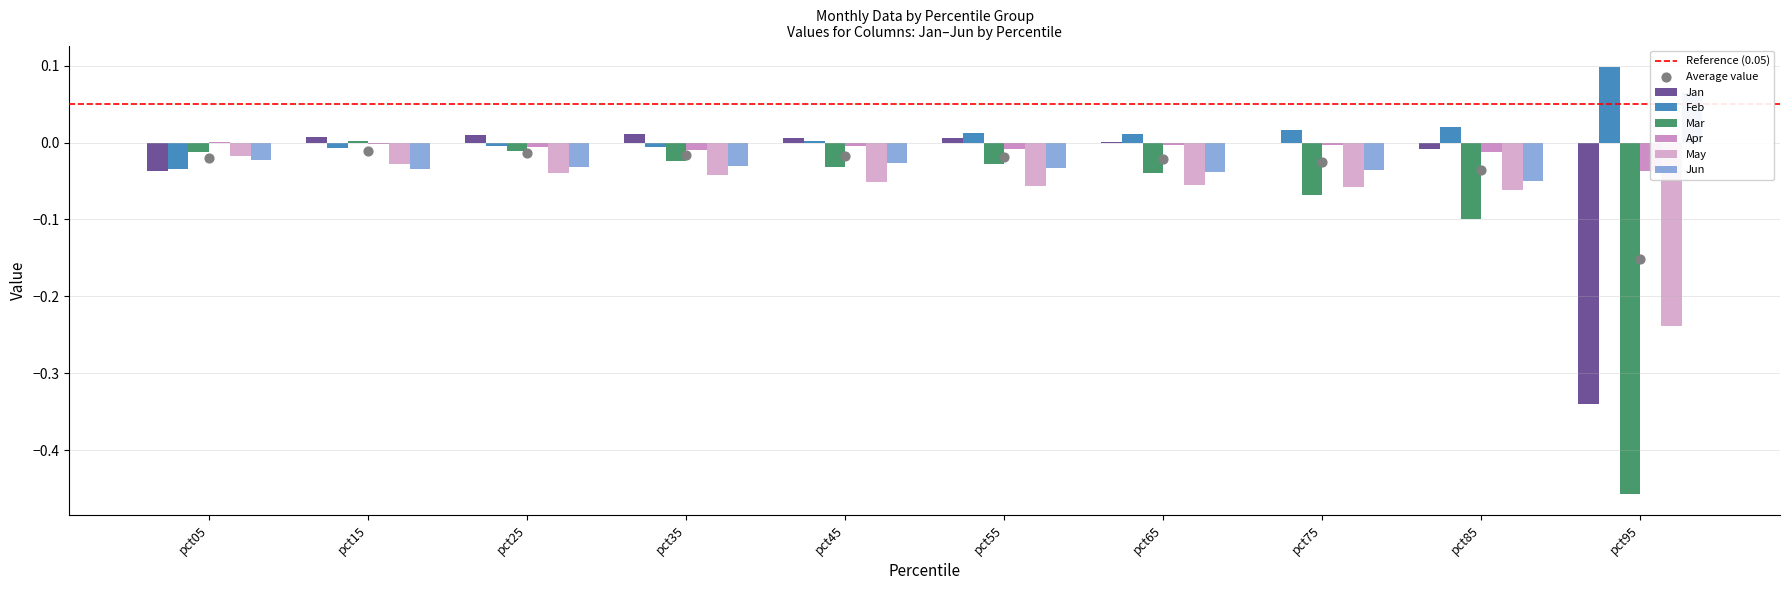

Which series reaches the minimum Y coordinate?

Mar